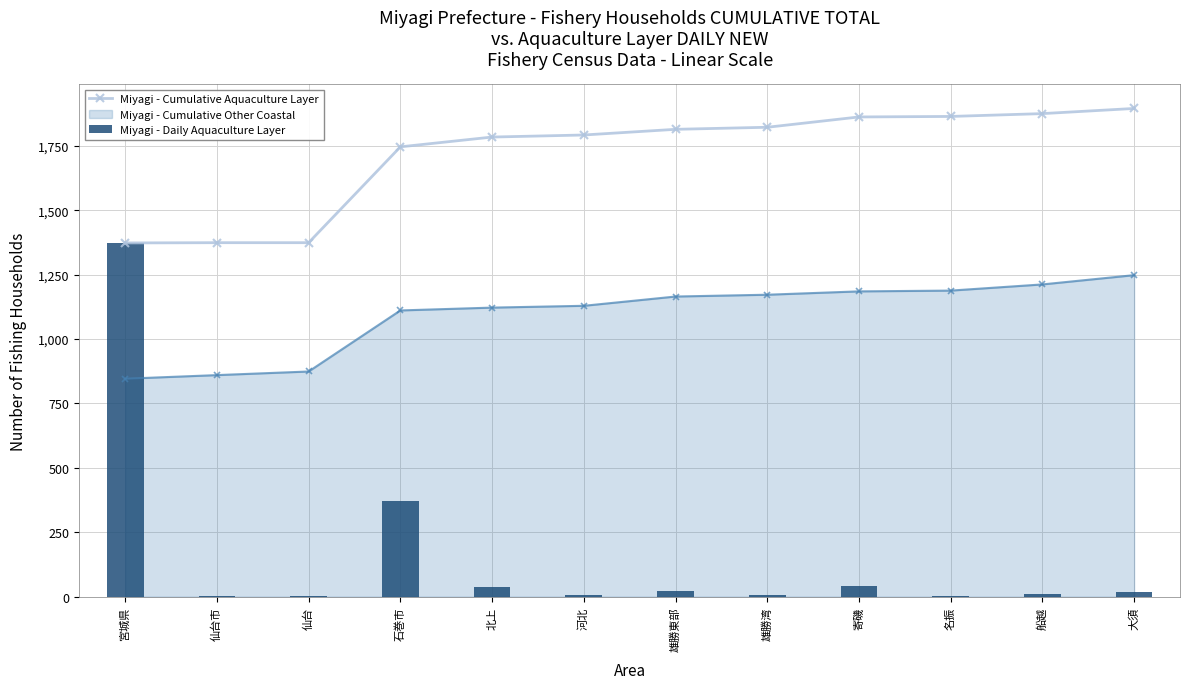

What position from the left is 雄勝東部?

7